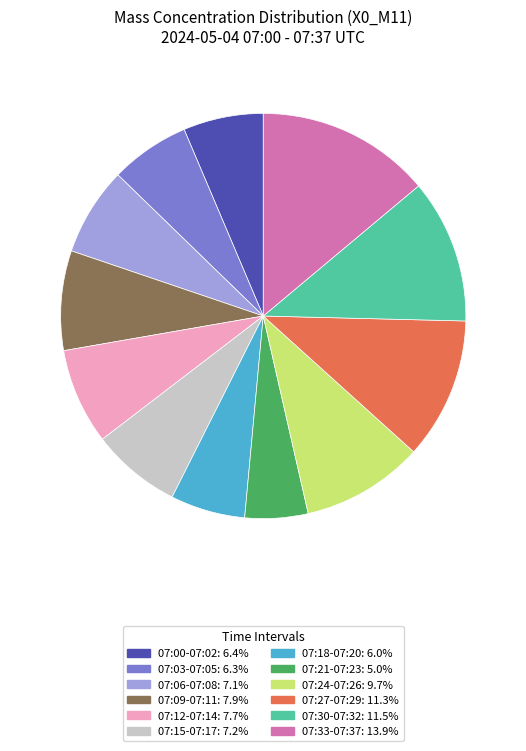

Is there a majority slice in this chart?

No